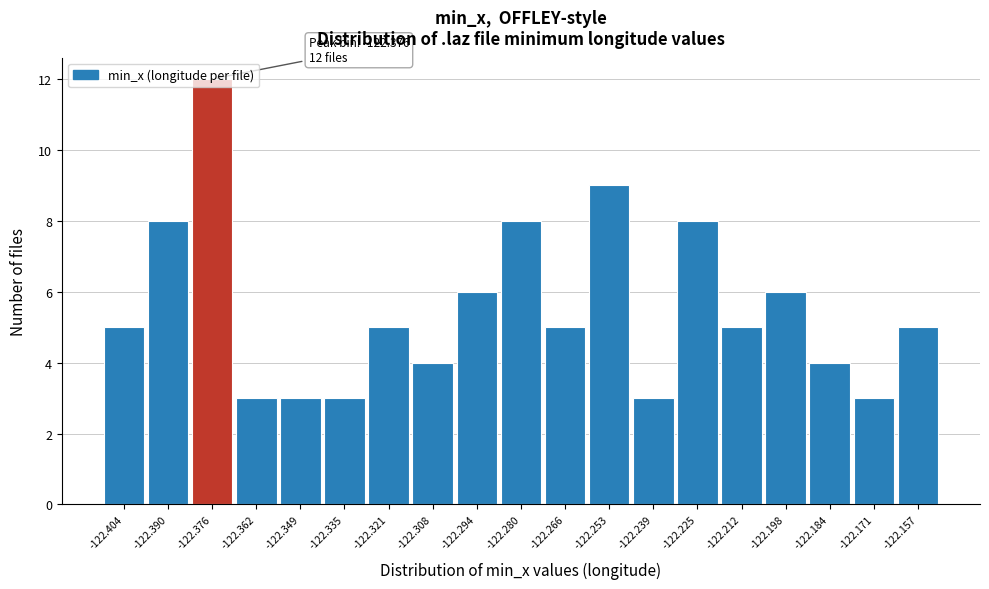

Which range on the x-axis has the tallest bar?

-122.382 to -122.370